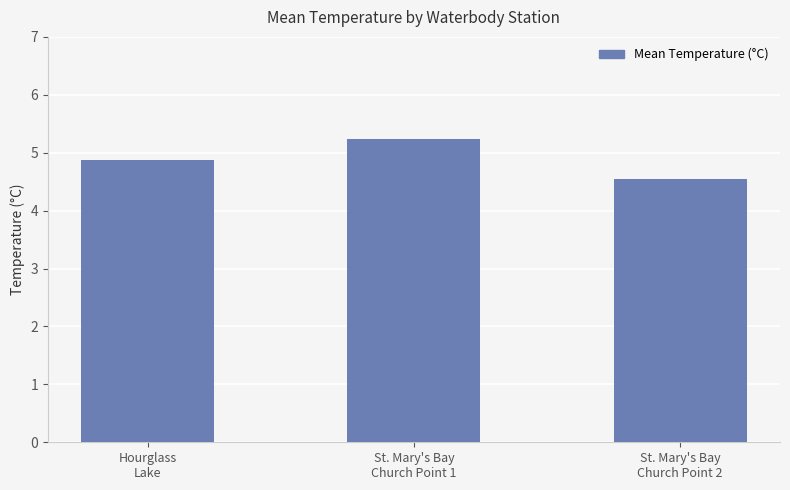

List the labels in order of value, smallest first.

St. Mary's Bay
Church Point 2, Hourglass
Lake, St. Mary's Bay
Church Point 1